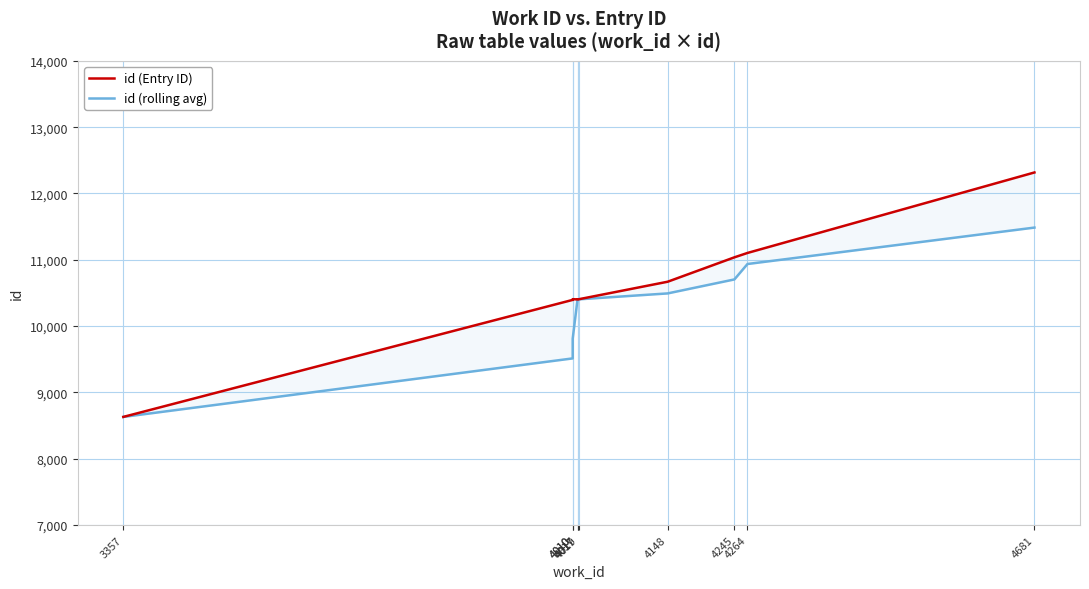

What is the difference between the highest and lowest values at 4017?

1.0